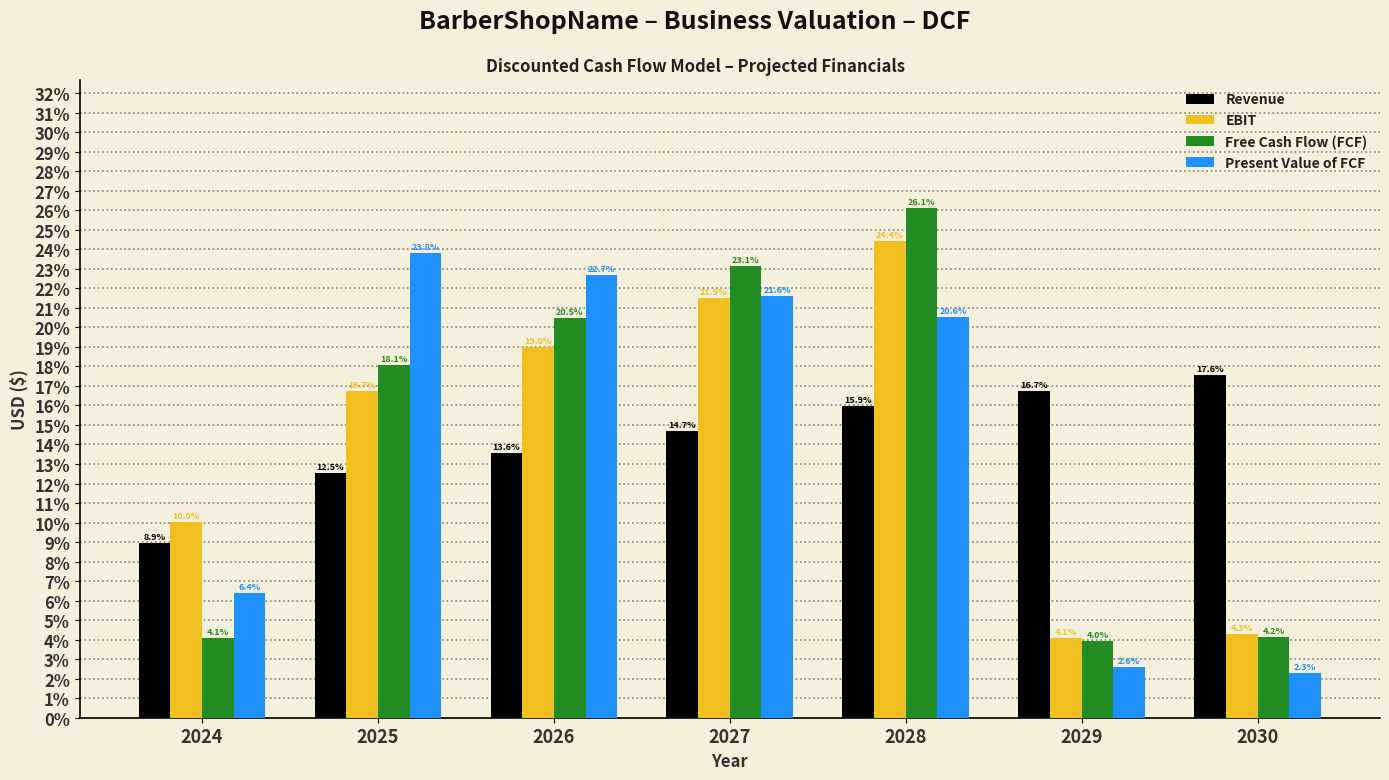

Reading left to right, what are all the values shown in this chart?

Revenue: 8.9	12.5	13.6	14.7	15.9	16.7	17.6
EBIT: 10.0	16.7	19.0	21.5	24.4	4.1	4.3
Free Cash Flow (FCF): 4.1	18.1	20.5	23.1	26.1	4.0	4.2
Present Value of FCF: 6.4	23.8	22.7	21.6	20.6	2.6	2.3